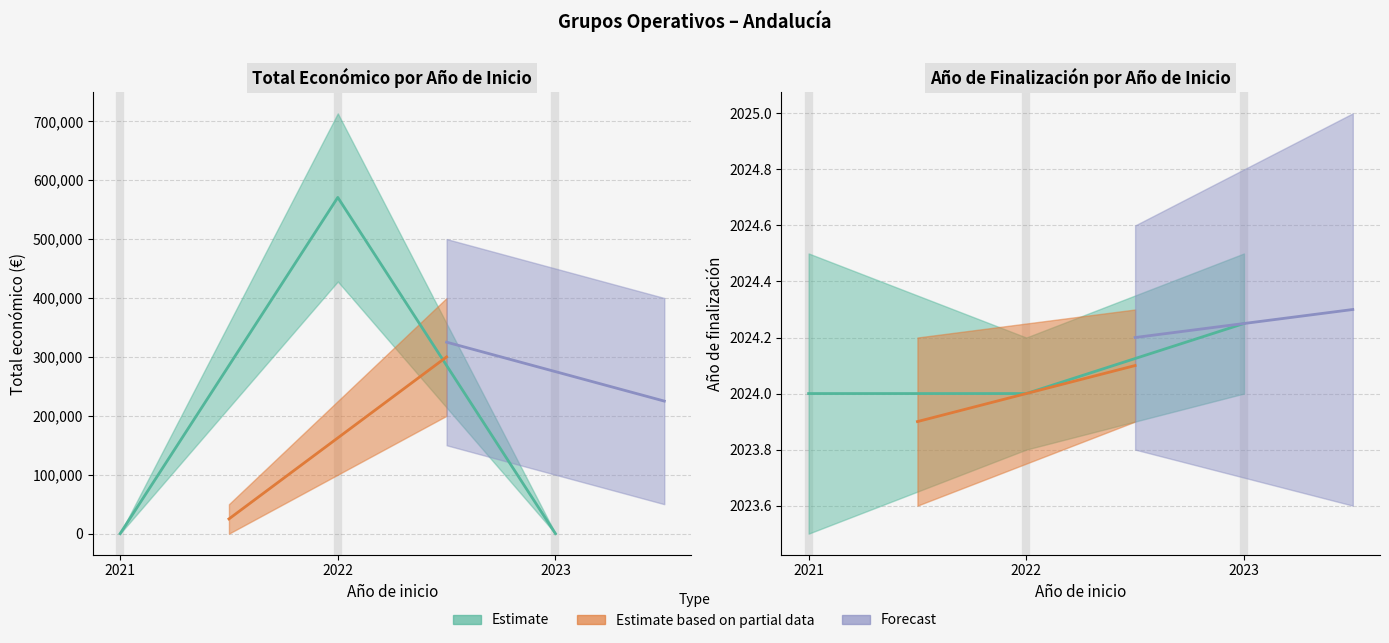

At how many categories does at least one series exceed 101998?

2